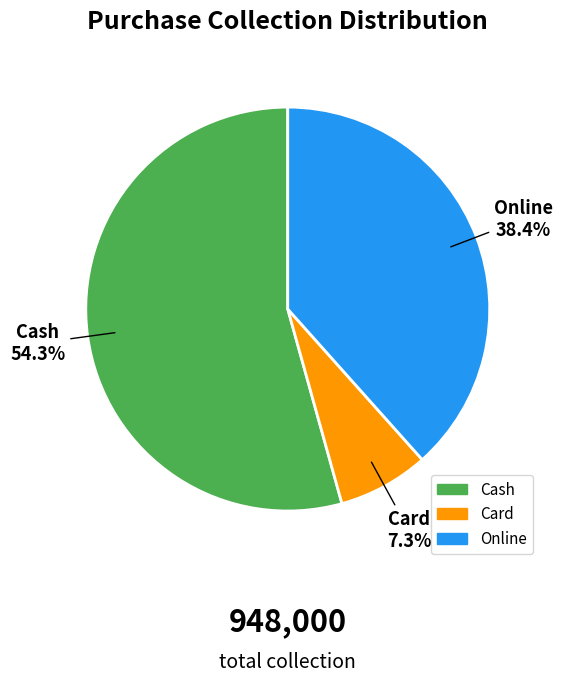

What percentage is the Online slice, to the nearest percent?

38%